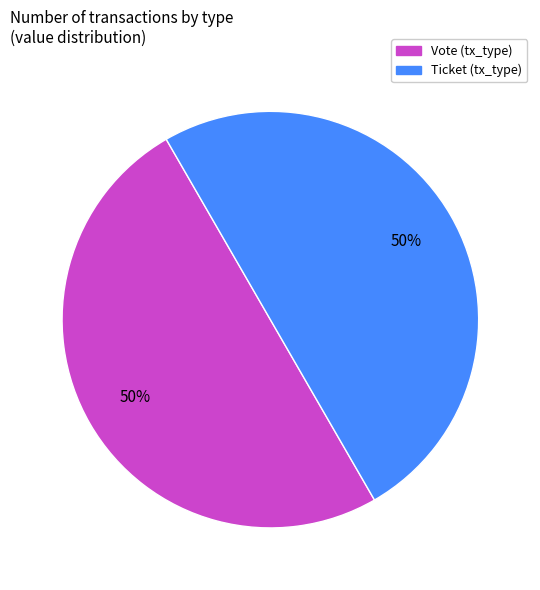

To the nearest percent, what is the average slice percentage?

50%